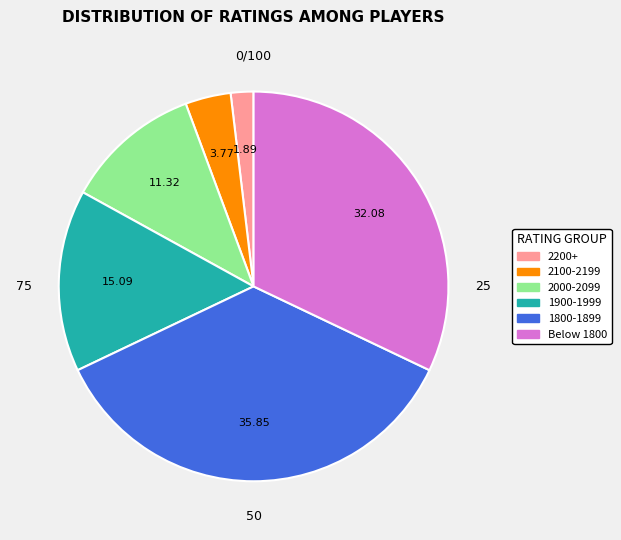

Is there a majority slice in this chart?

No